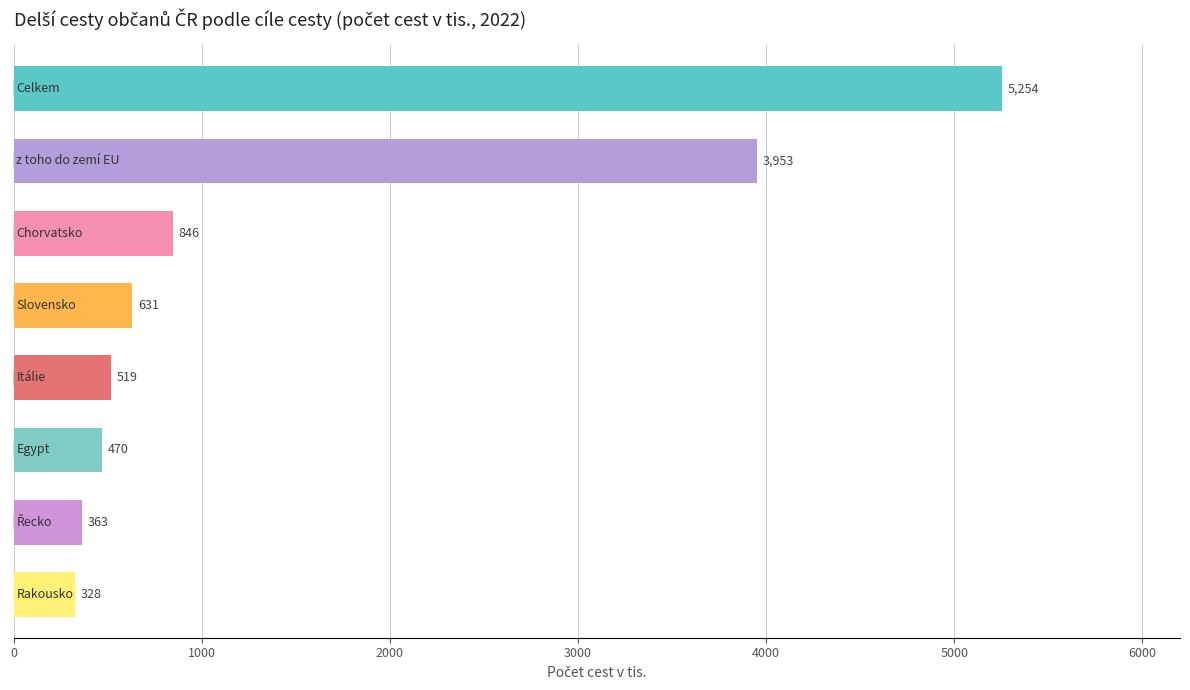

What is the maximum value shown in the chart?

5254.3